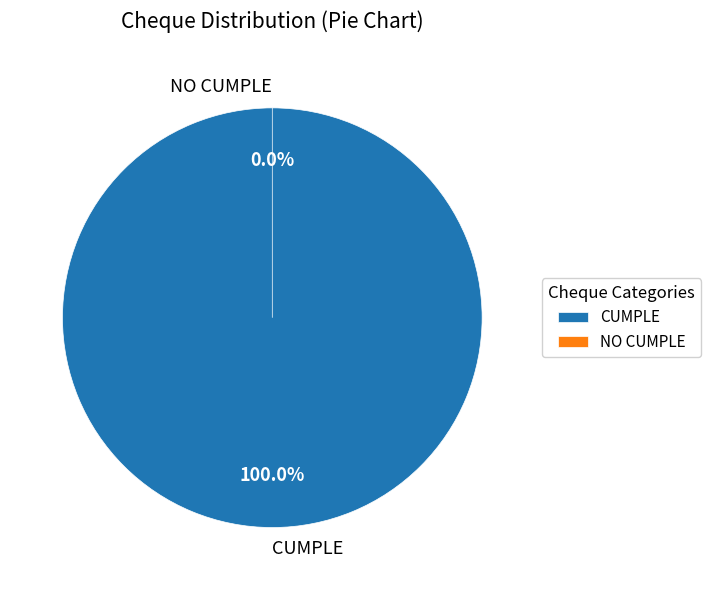

The NO CUMPLE slice represents 8% of the pie. True or false?

False